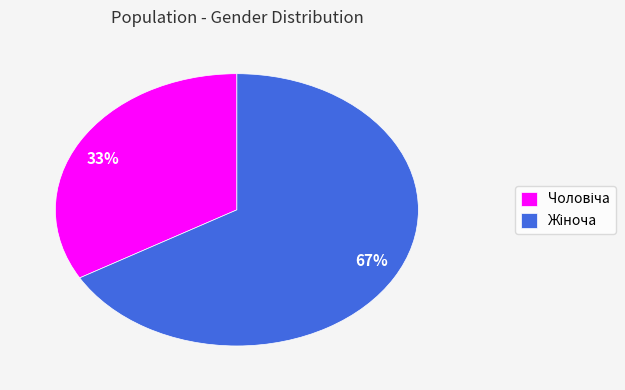

Count the number of slices in the pie.

2